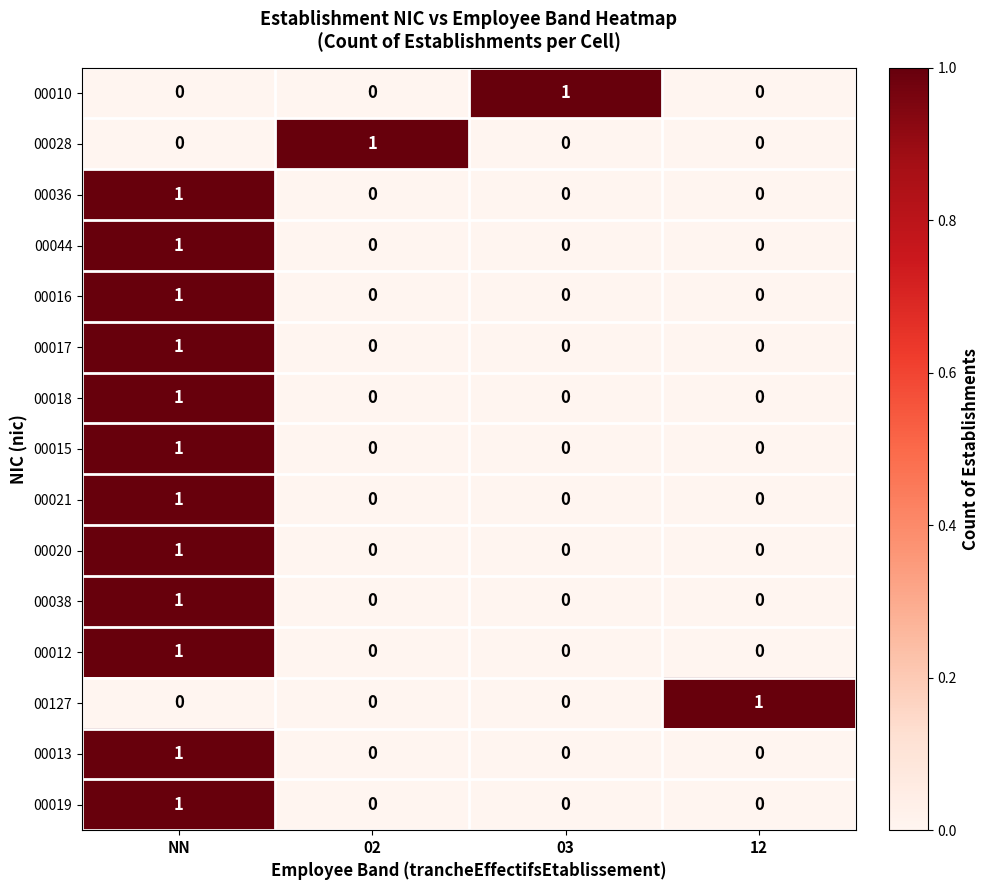

How many 00012 values are between 0 and 1?

4